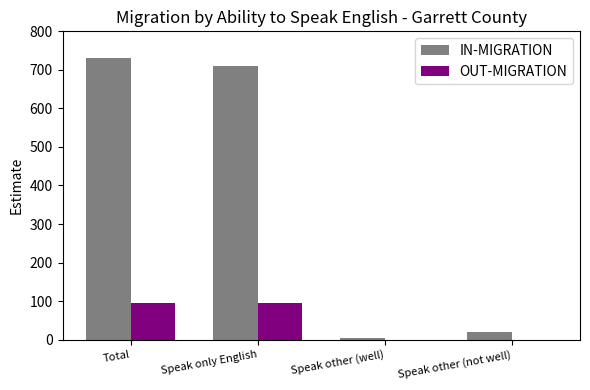

What is the highest value of the OUT-MIGRATION series?

95